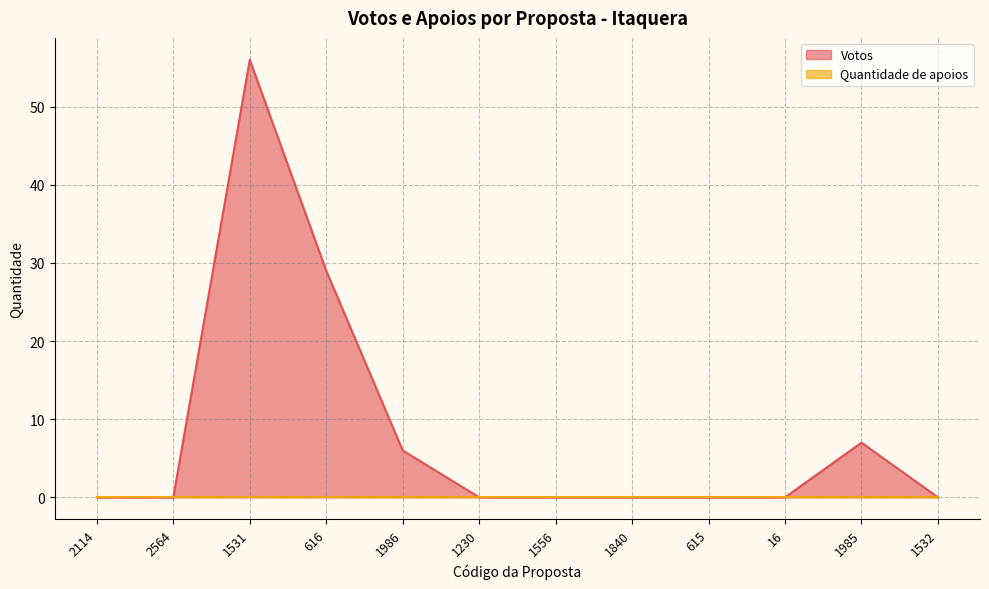

True or false: the data shows 0 at 1230.

True